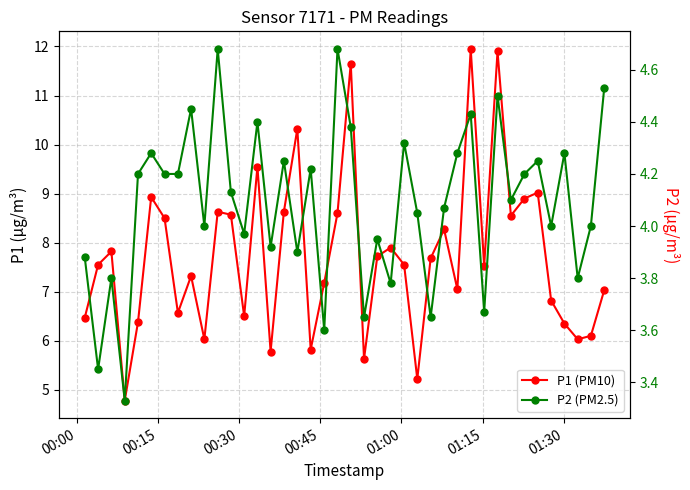

What is the maximum value shown in the chart?

11.9